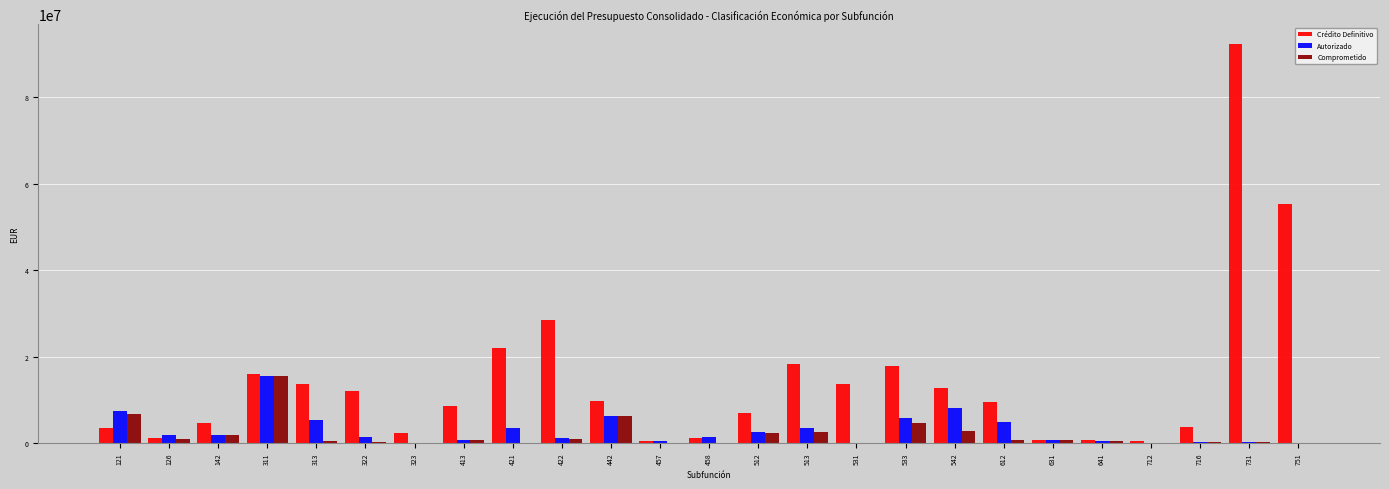

What is the sum of all Comprometido values?

48135484.9